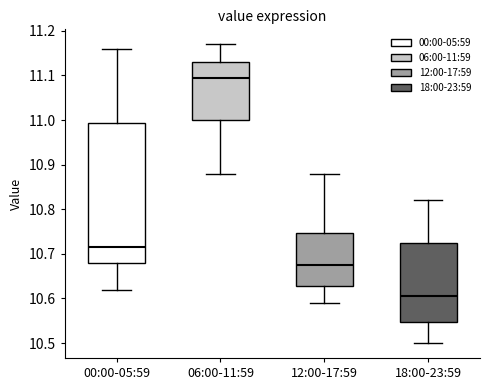

Where does the lower whisker of the box for 00:00-05:59 end on the y-axis? The values are not printed on the chart, so give them approximately, as read against the axis.

10.62